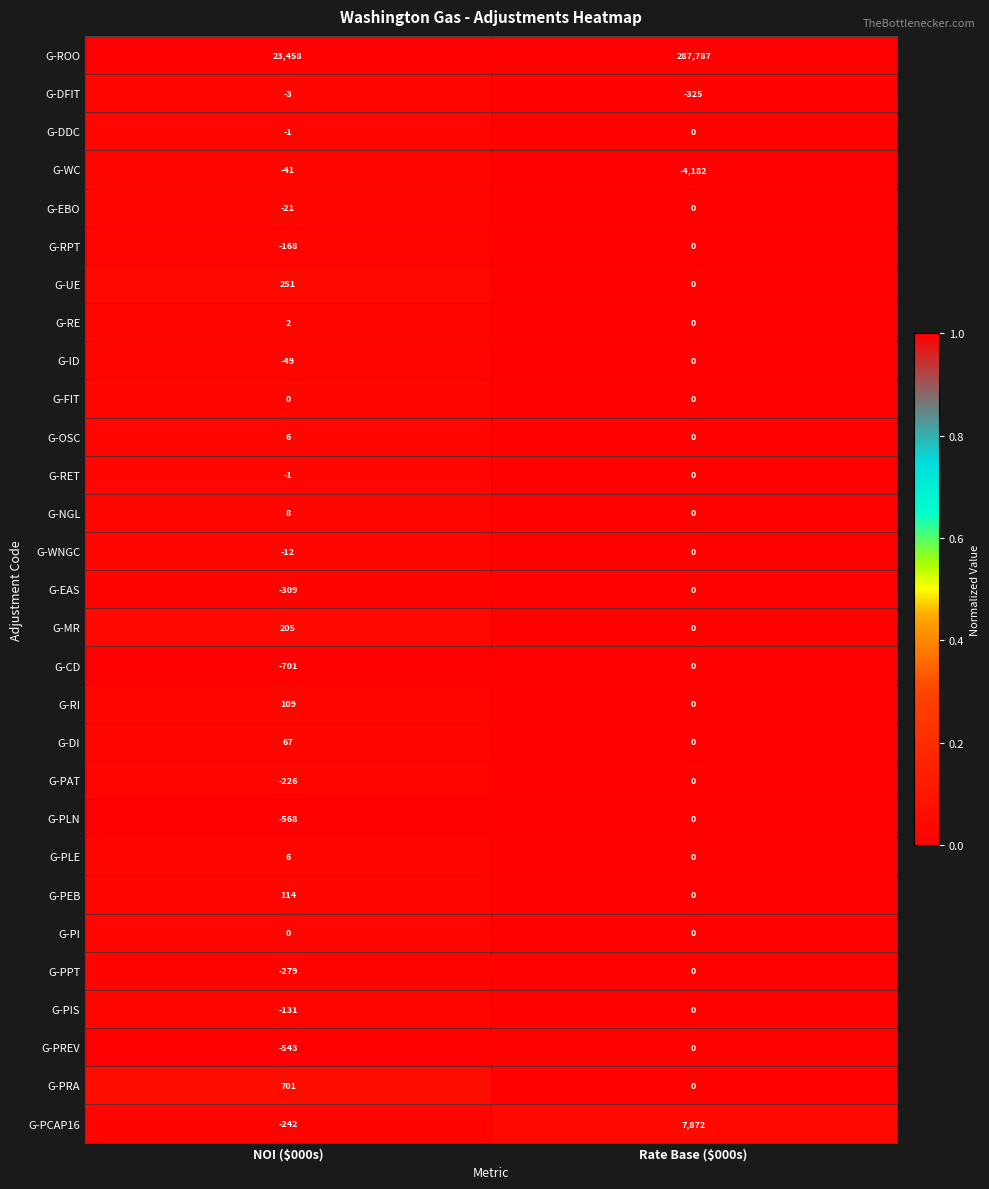

What is the total value across all series at NOI ($000s)?

21632